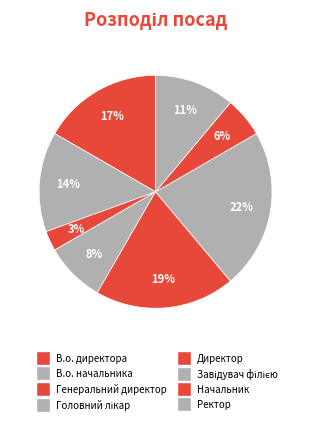

Approximately how many times larger is the value at В.о. директора compared to Директор?

0.9